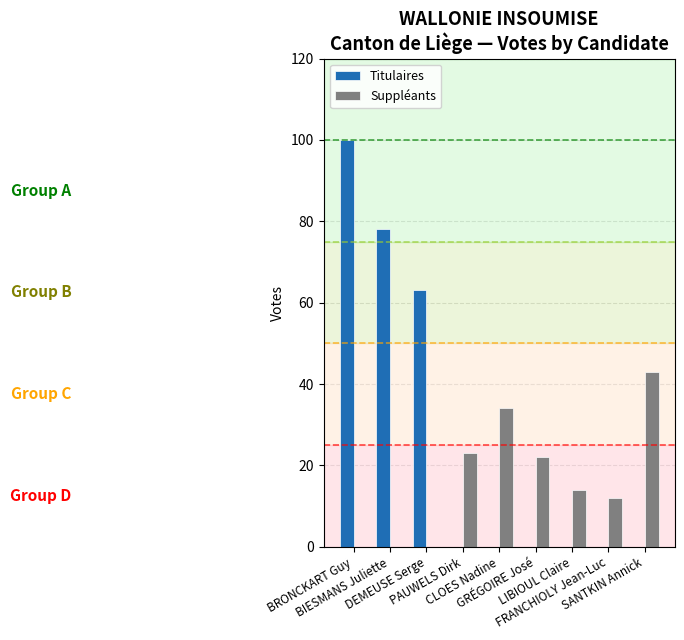

What are all the series names shown in the legend?

Titulaires, Suppléants